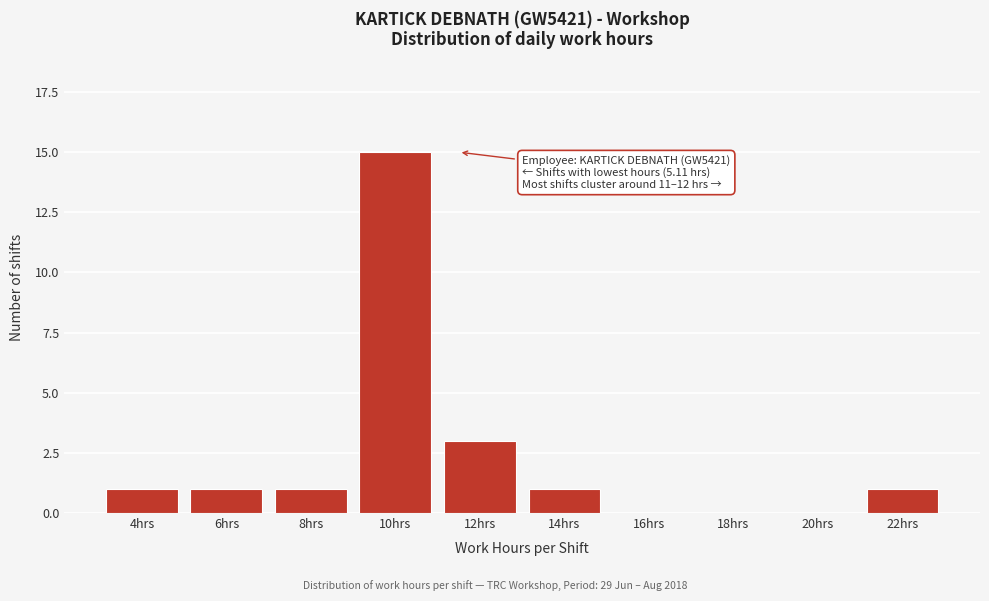

Reading left to right, extract all data points from this chart.

4hrs=1	6hrs=1	8hrs=1	10hrs=15	12hrs=3	14hrs=1	16hrs=0	18hrs=0	20hrs=0	22hrs=1